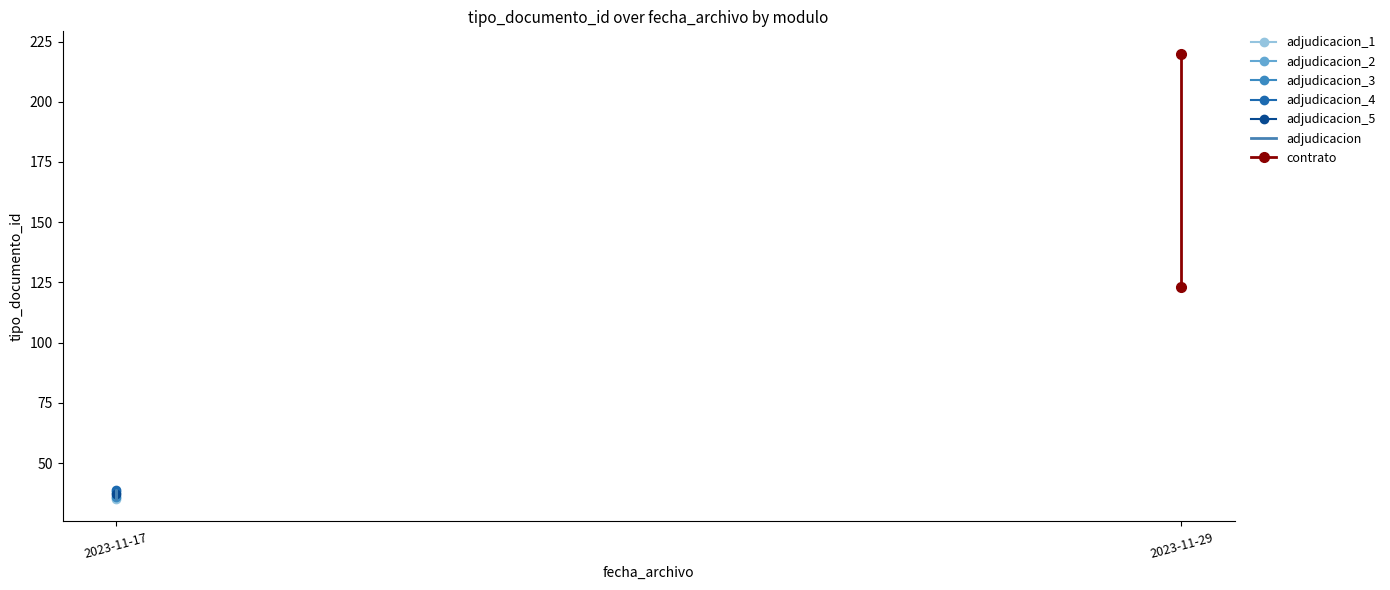

What is the label of the 1st point from the left?

2023-11-17